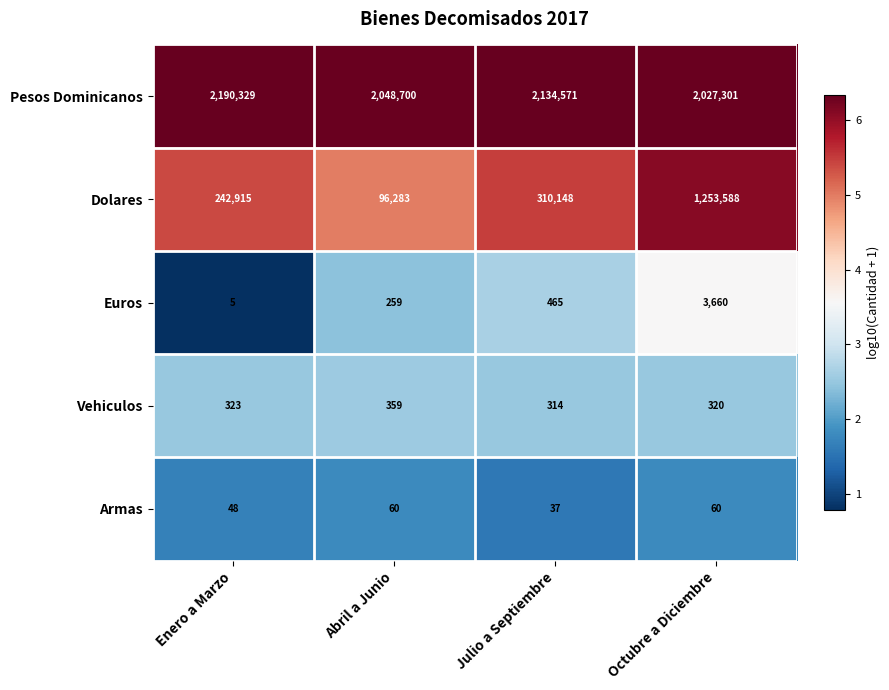

Which series changed the most between Abril a Junio and Octubre a Diciembre?

Dolares